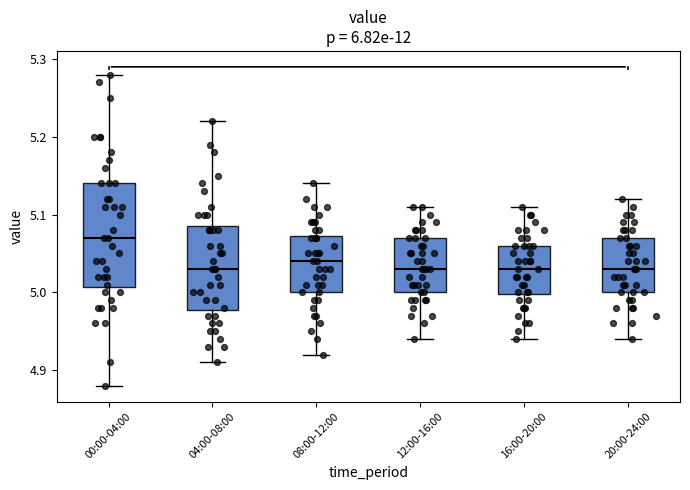

Which box's median line is the highest?

00:00-04:00